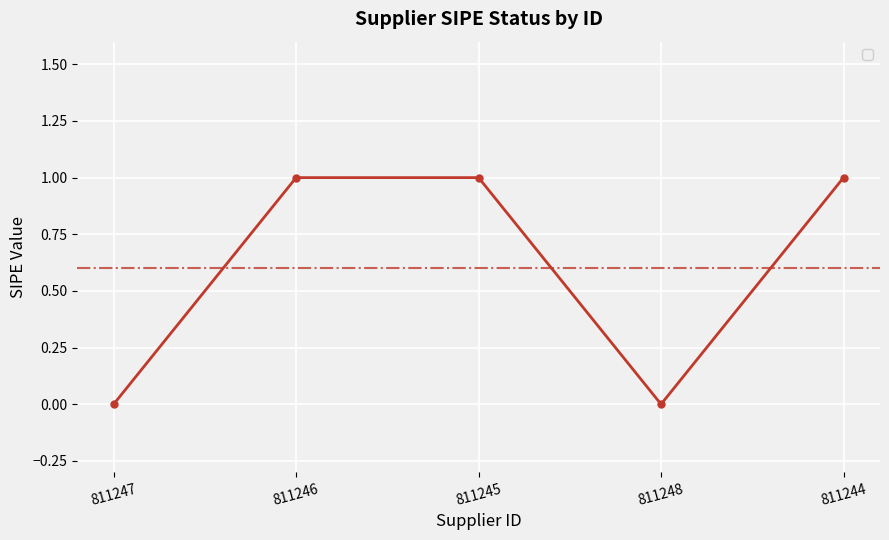

What is the maximum value shown in the chart?

1